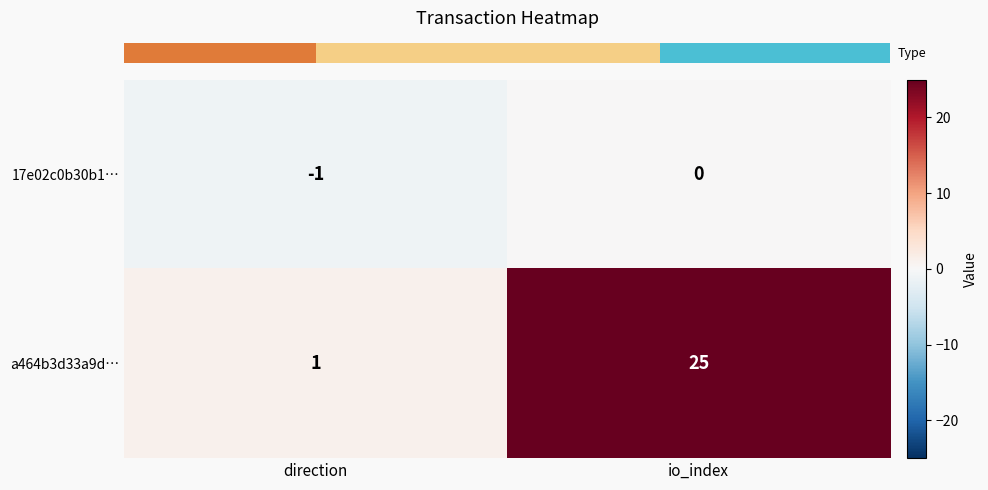

True or false: a464b3d33a9d… has a value of 1 at direction.

True